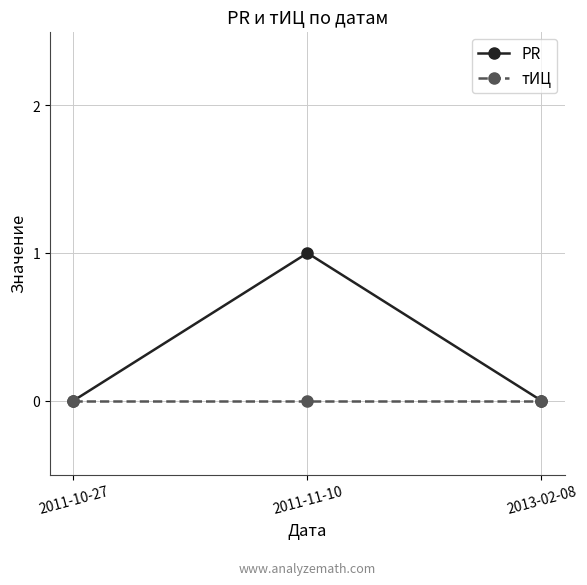

What is the label of the 3rd point from the left?

2013-02-08